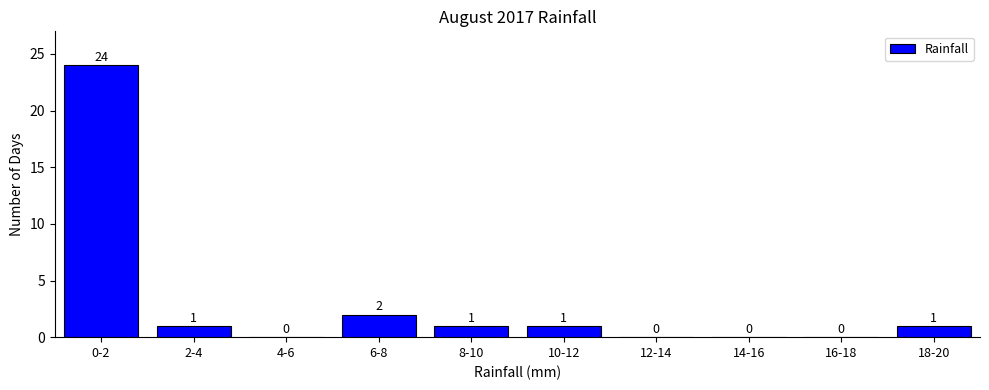

Reading left to right, what are all the values shown in this chart?

0-2=24	2-4=1	4-6=0	6-8=2	8-10=1	10-12=1	12-14=0	14-16=0	16-18=0	18-20=1